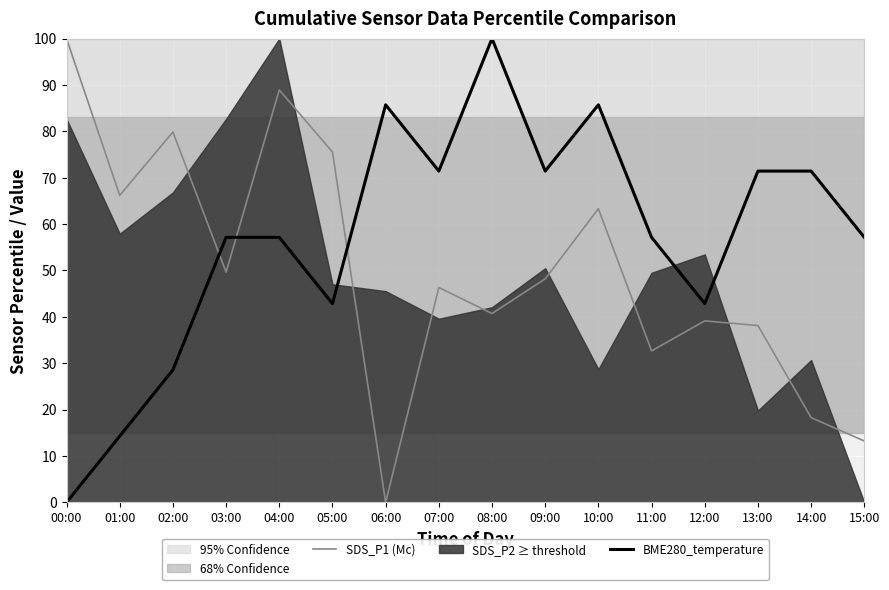

Count the number of categories in the chart.

16